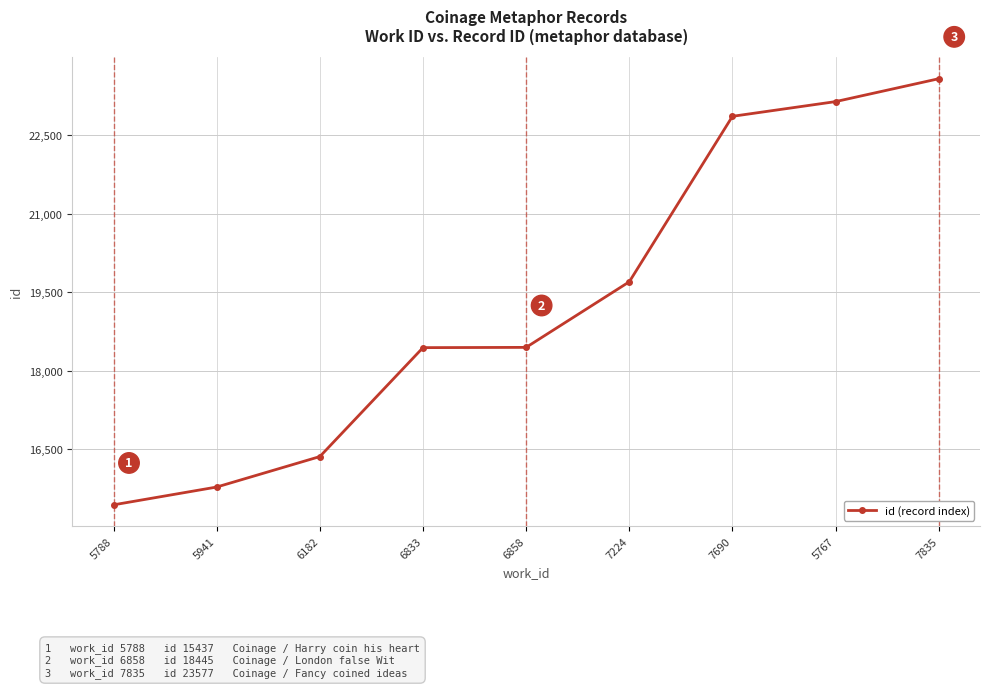

The chart shows a value of 4502 at 5788. True or false?

False